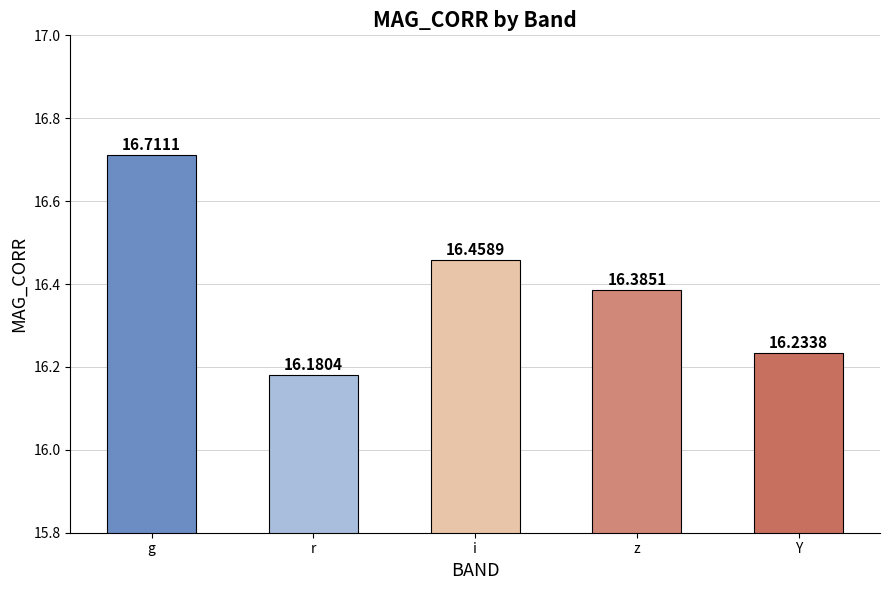

List the labels in order of value, smallest first.

r, Y, z, i, g